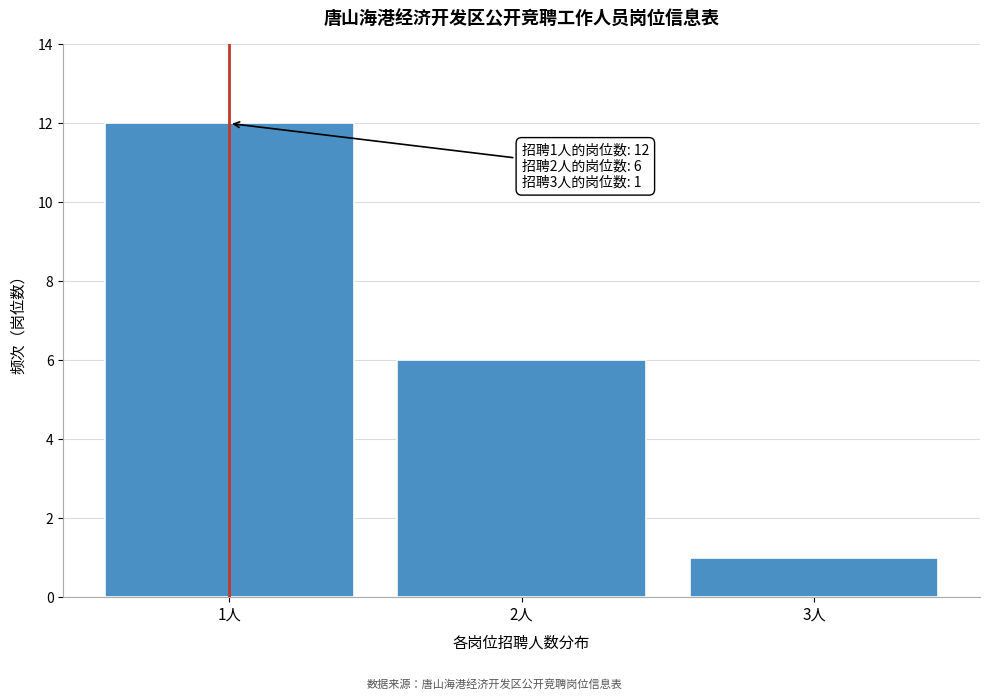

Reading right to left, extract all data points from this chart.

3人=1	2人=6	1人=12